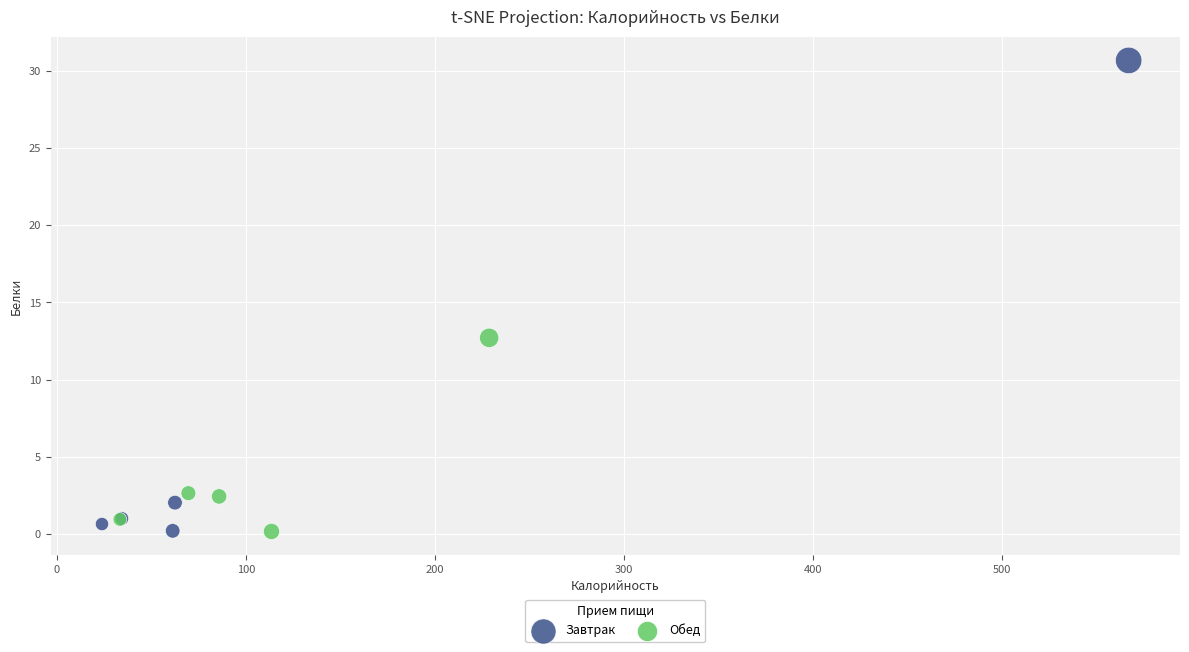

Which series reaches the maximum Y coordinate?

Завтрак